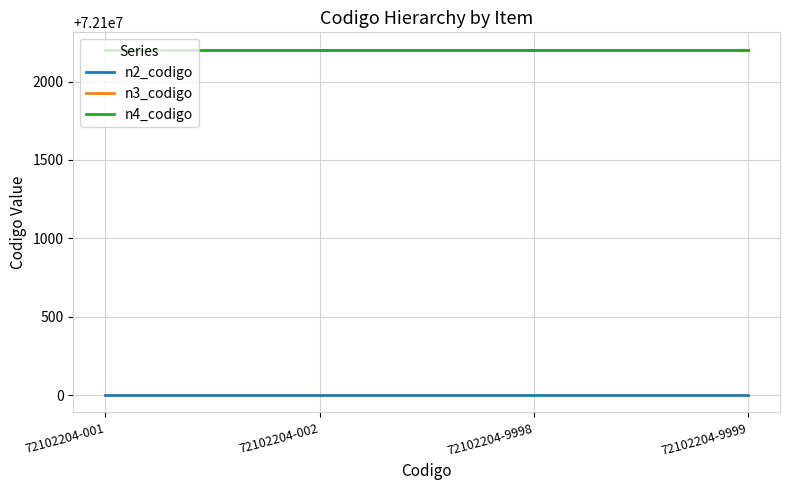

What is the maximum value shown in the chart?

72102204